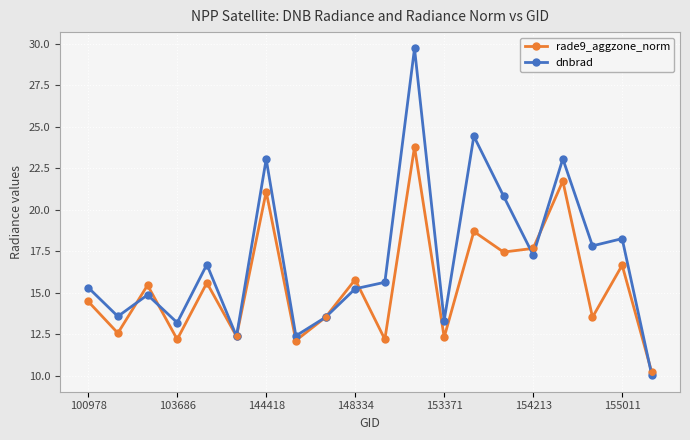

What is the difference between the maximum and minimum values in the rade9_aggzone_norm series?

13.6